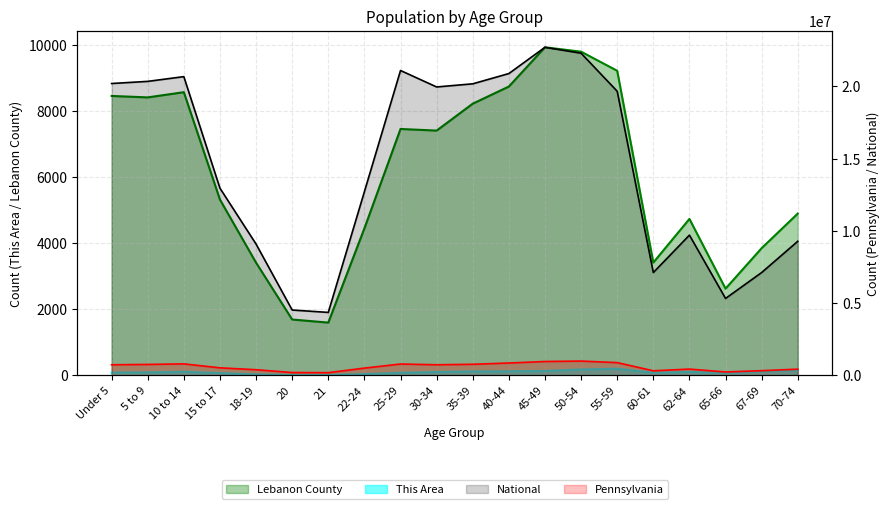

Which series has the widest spread of values?

National